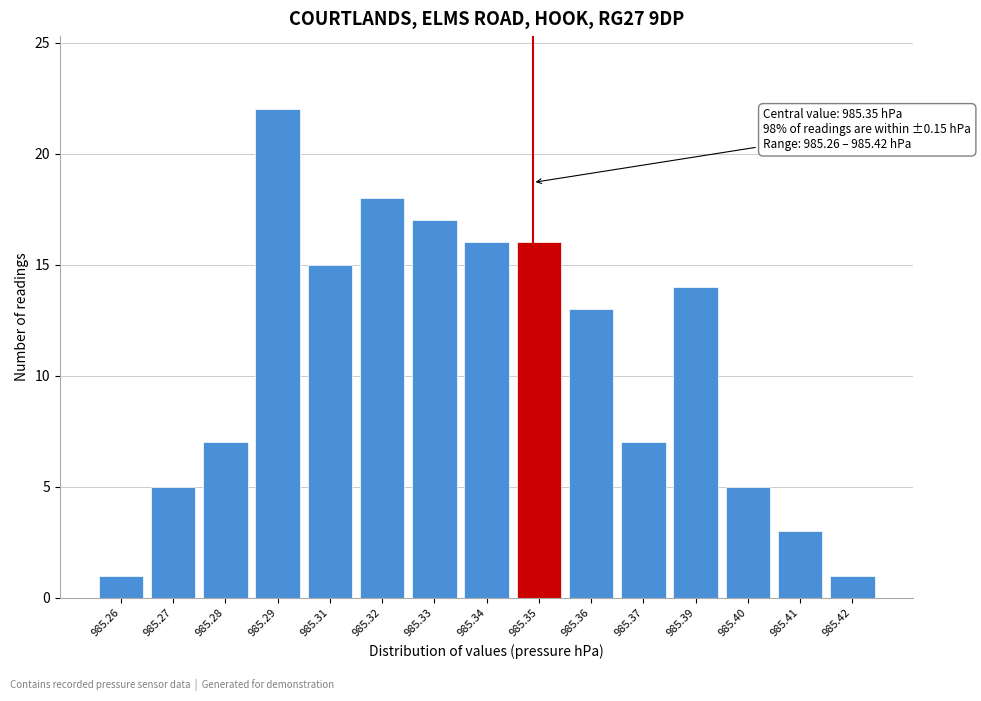

Reading right to left, transcribe all the data shown in this chart.

1	3	5	14	7	13	16	16	17	18	15	22	7	5	1